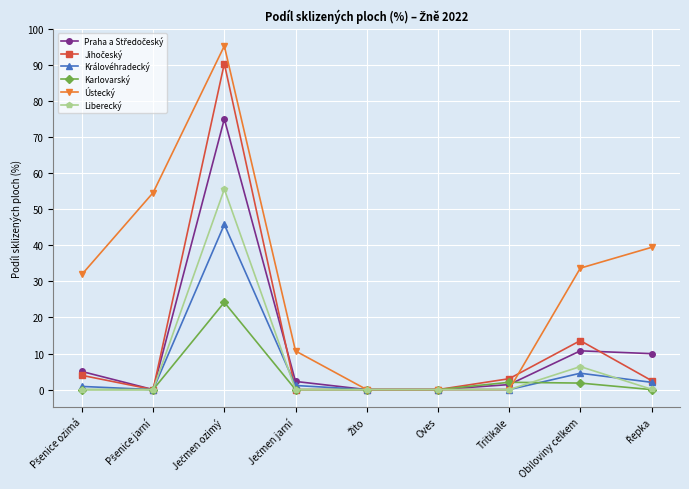

Which series has the largest total across all categories?

Ústecký